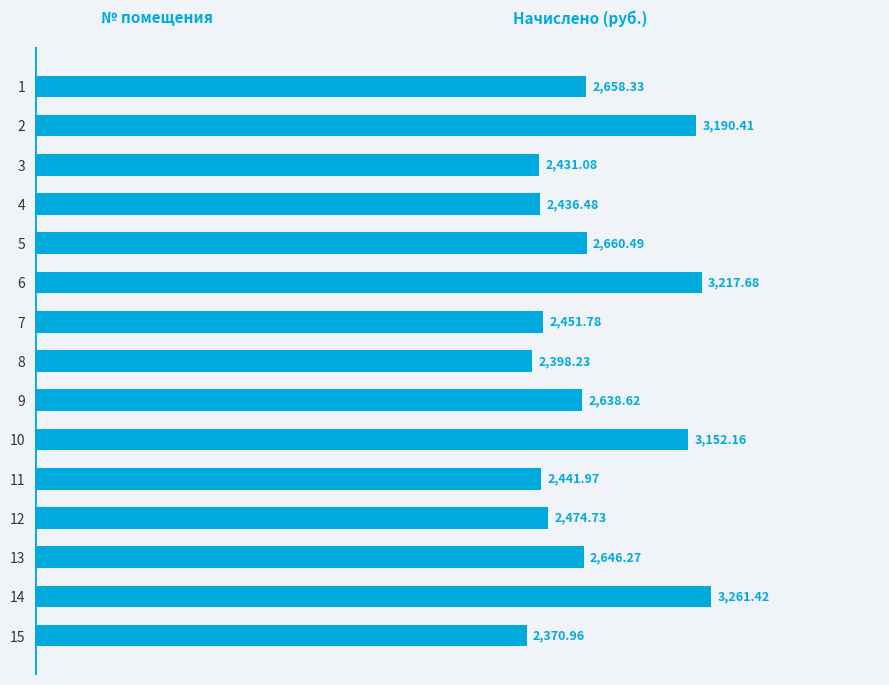

At which label is the value closest to 2816?

5